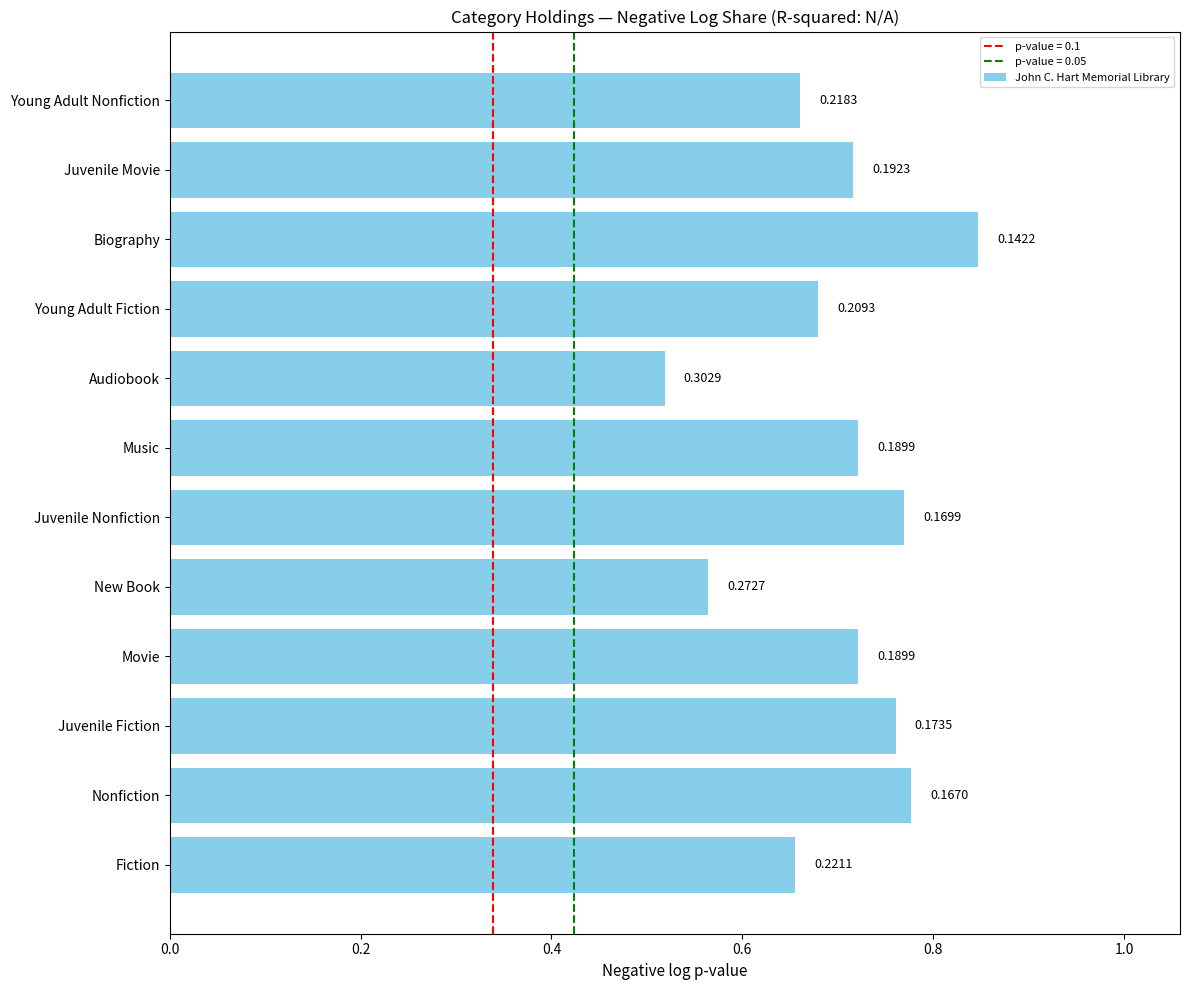

How many bars are there in total?

12